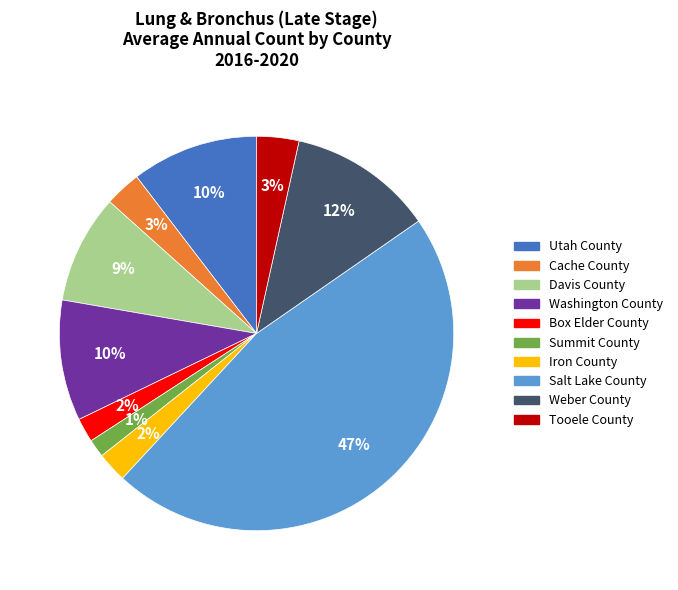

Is Iron County the majority of the pie?

No